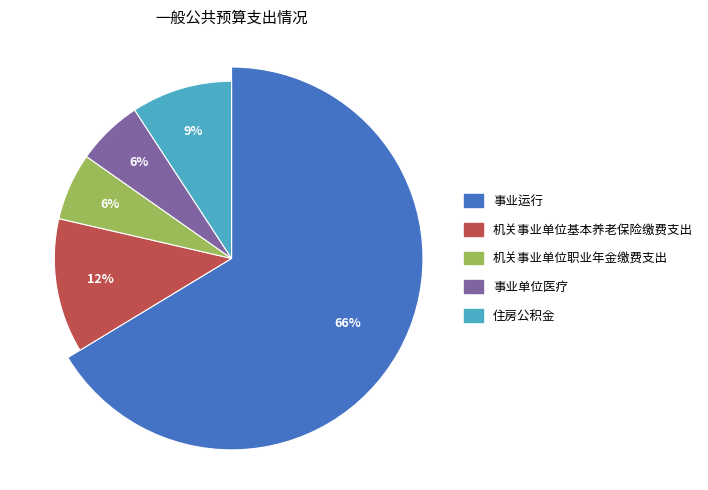

To the nearest percent, what is the difference between the 机关事业单位基本养老保险缴费支出 and 住房公积金 slice percentages?

3%